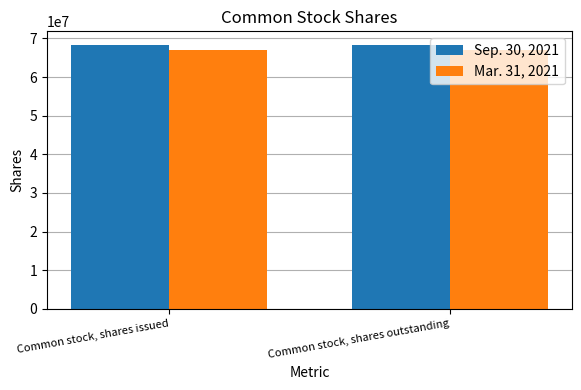

How many groups of bars are there?

2